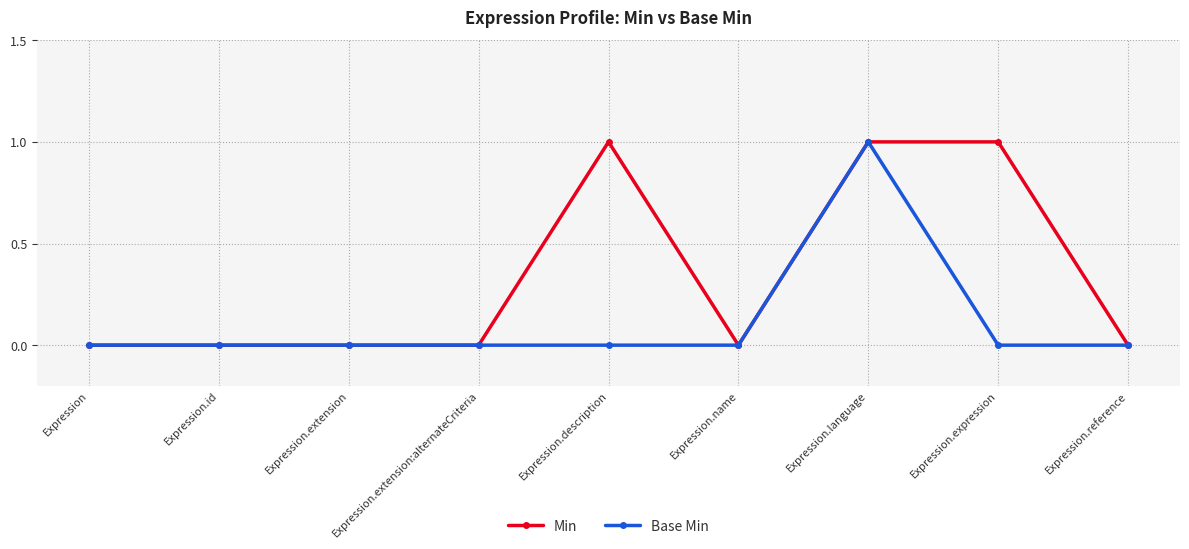

Reading right to left, transcribe all the data shown in this chart.

Min: Expression.reference=0	Expression.expression=1	Expression.language=1	Expression.name=0	Expression.description=1	Expression.extension:alternateCriteria=0	Expression.extension=0	Expression.id=0	Expression=0
Base Min: Expression.reference=0	Expression.expression=0	Expression.language=1	Expression.name=0	Expression.description=0	Expression.extension:alternateCriteria=0	Expression.extension=0	Expression.id=0	Expression=0